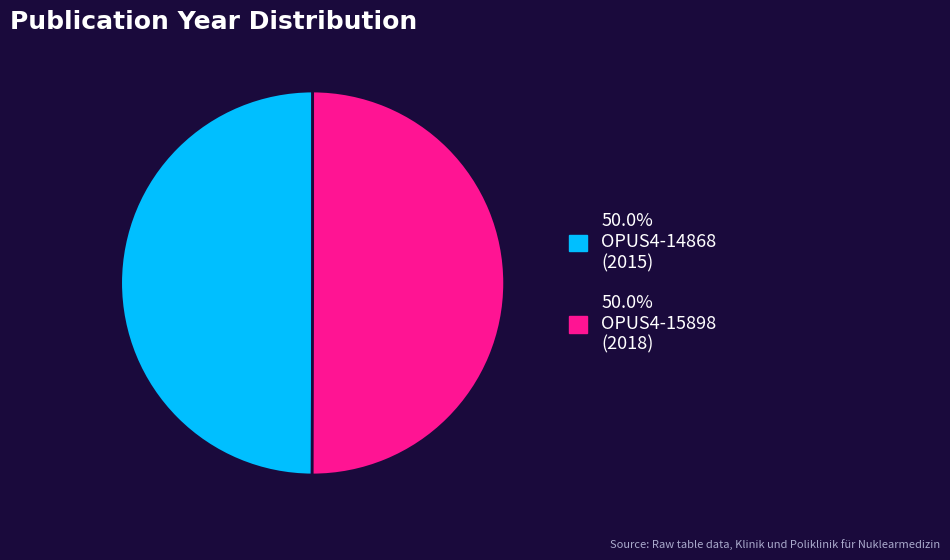

Count the number of slices in the pie.

2